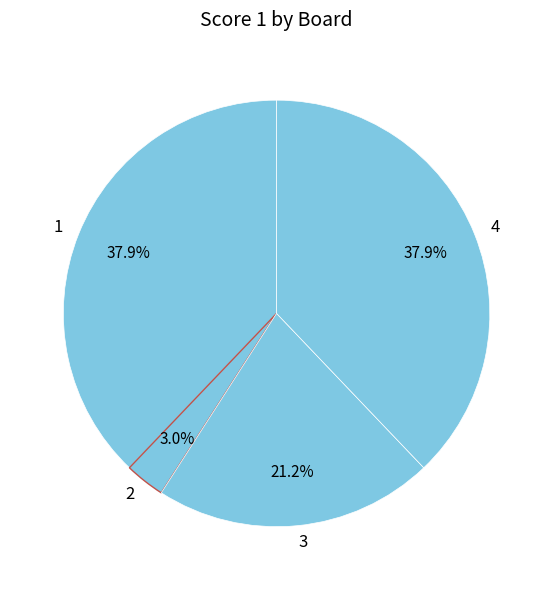

Combined, what portion of the pie is 4 and 3?

59.1%